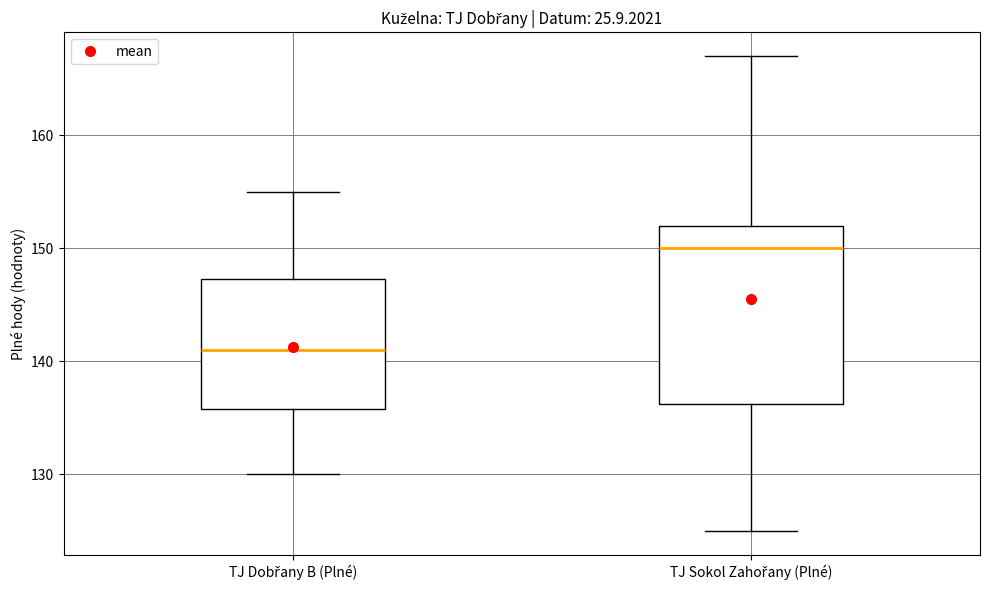

Which box is the tallest, from its lower edge to its upper edge?

TJ Sokol Zahořany (Plné)